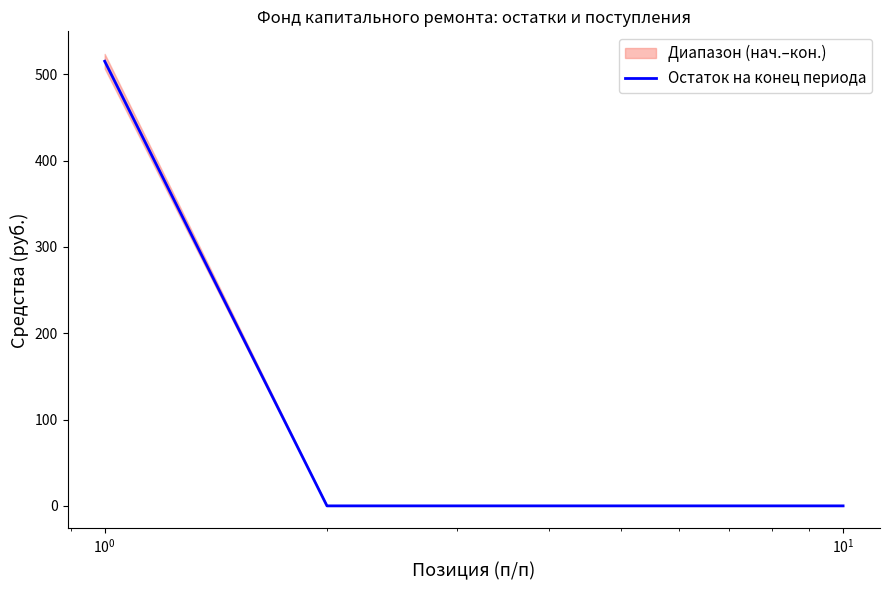

Reading left to right, what are all the values shown in this chart?

515.2	0.0	0.0	0.0	0.0	0.0	0.0	0.0	0.0	0.0